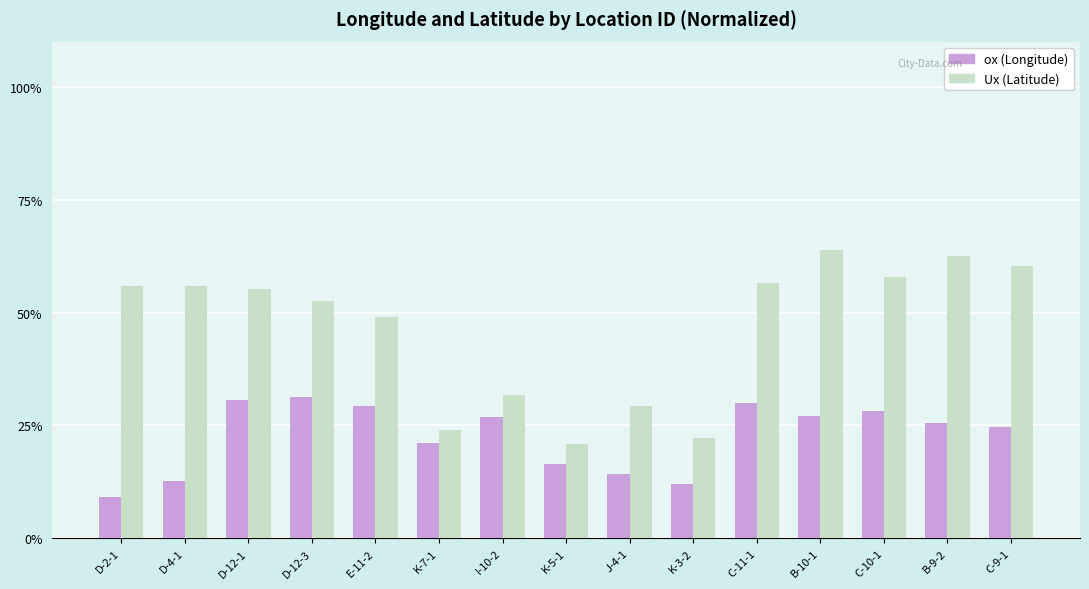

What are all the series names shown in the legend?

ox (Longitude), Ux (Latitude)